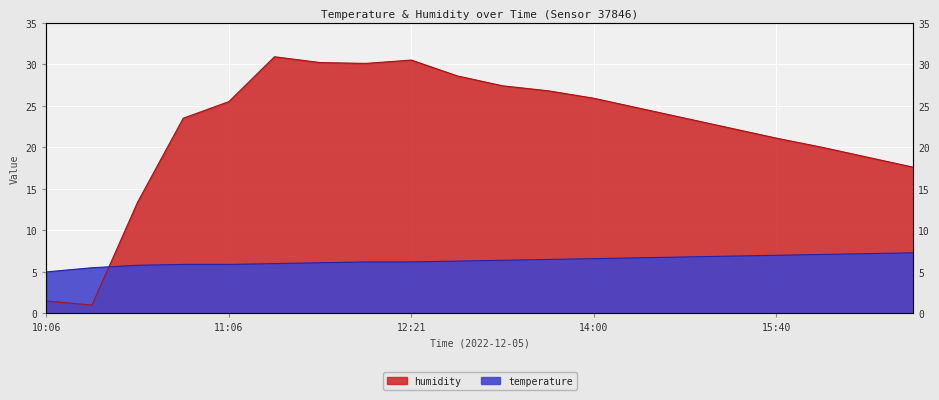

What is the difference between the maximum and minimum values in the temperature series?

2.3